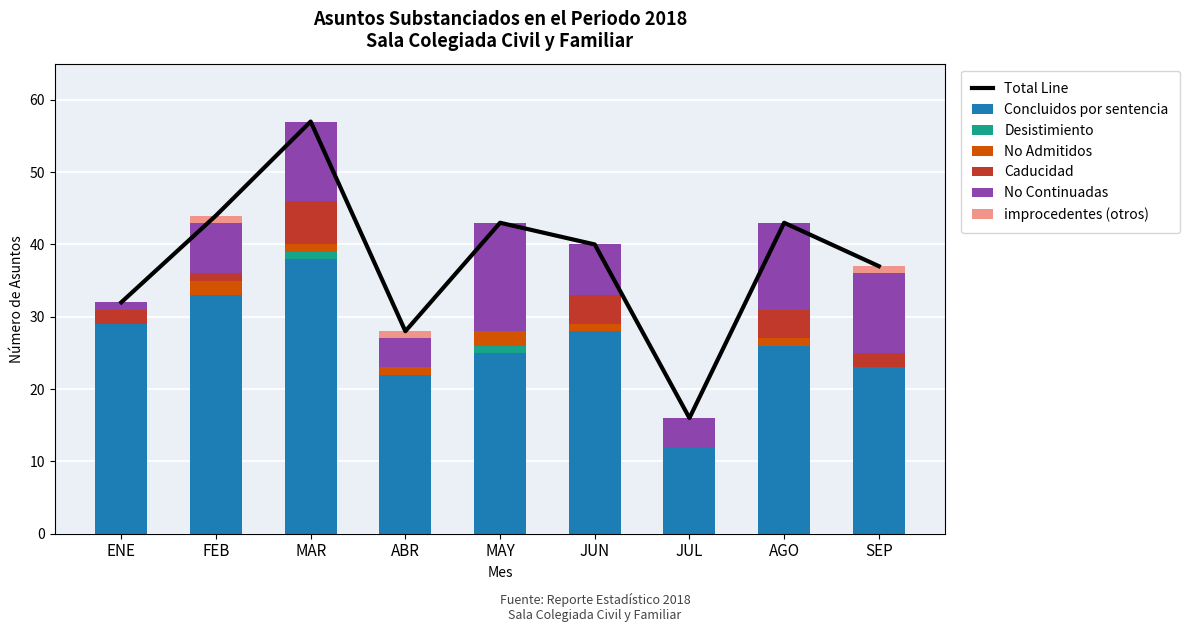

List the series in order of their peak value, lowest first.

Desistimiento, improcedentes (otros), No Admitidos, Caducidad, No Continuadas, Concluidos por sentencia